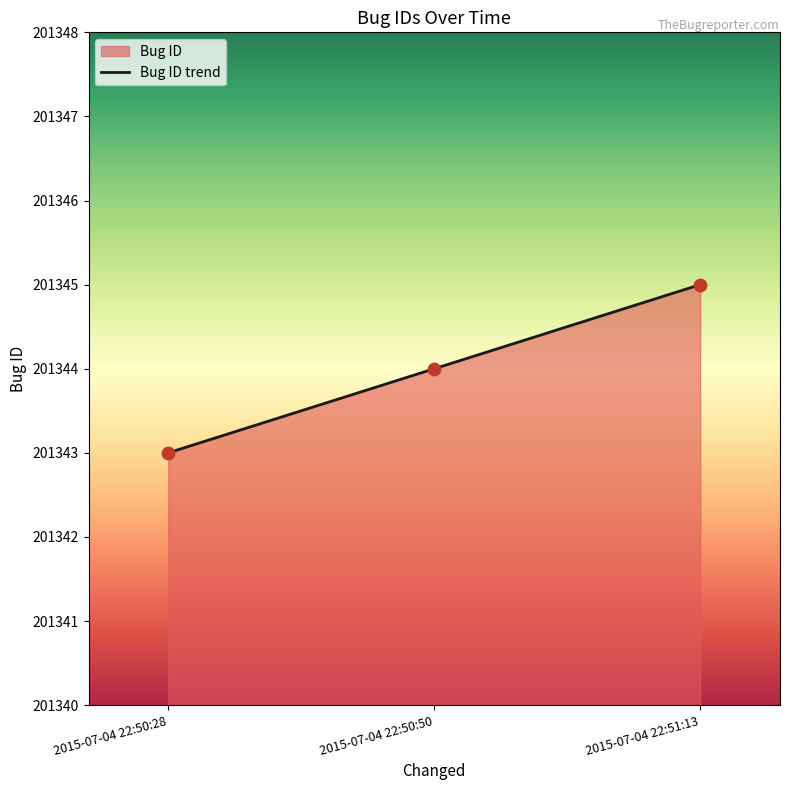

Between 2015-07-04 22:50:28 and 2015-07-04 22:50:50, which is larger?

2015-07-04 22:50:50